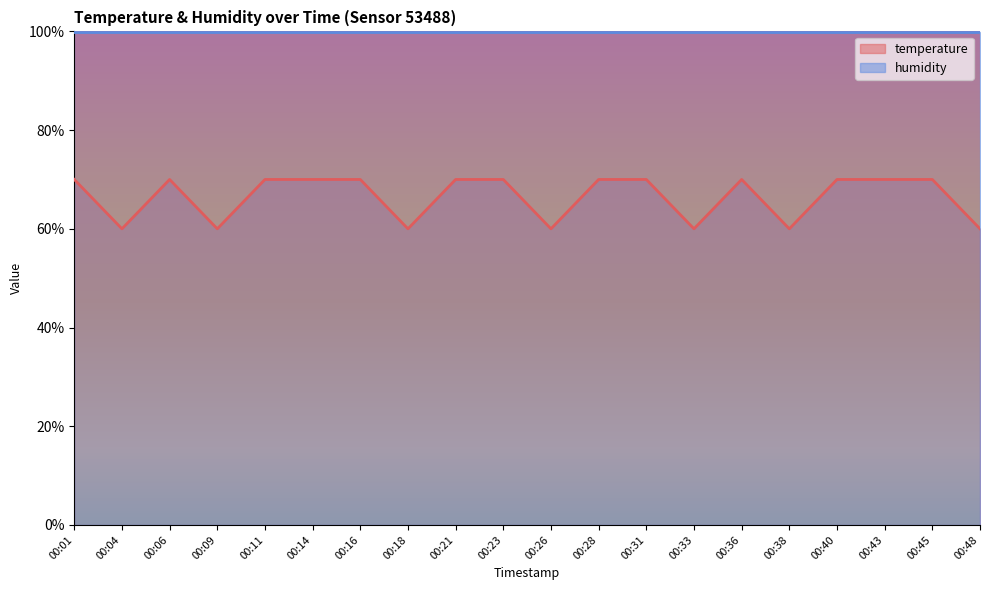

Read the value at 00:21, to the nearest 10.

70